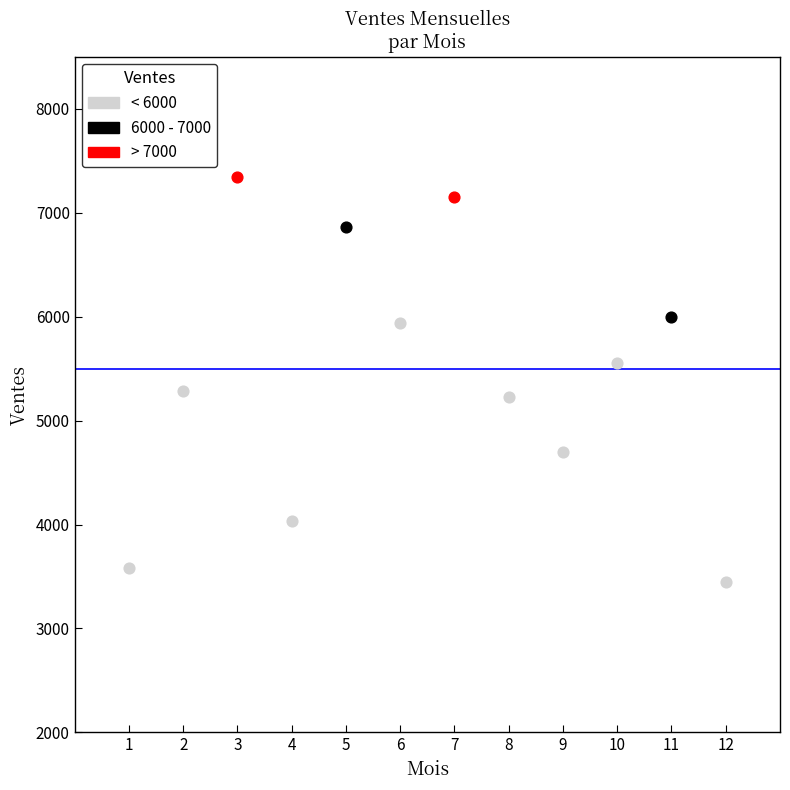

What are all the series names shown in the legend?

< 6000, 6000 - 7000, > 7000